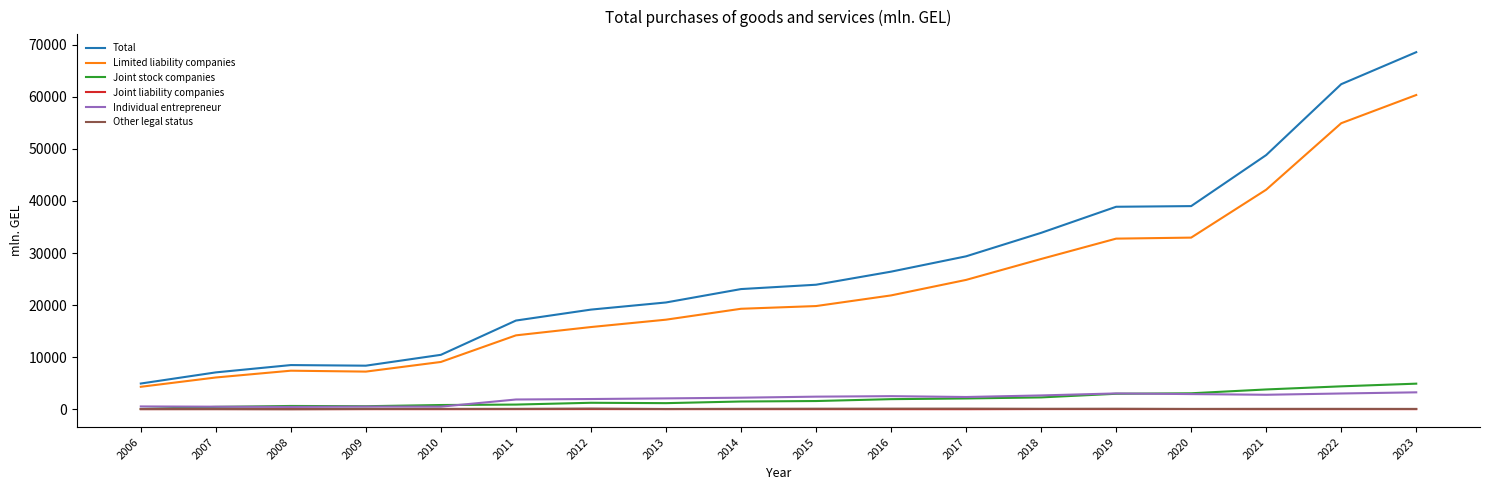

True or false: Joint stock companies has more than 1 interior local peaks.

True